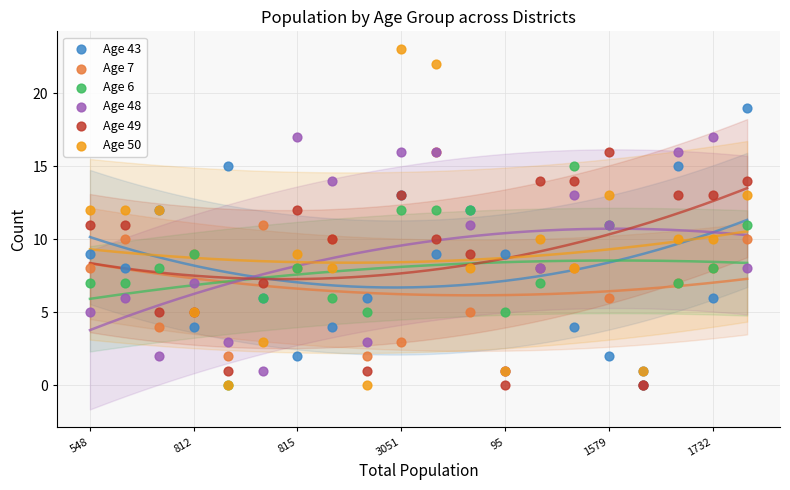

Which series has the largest Y range (max minus min)?

Age 50